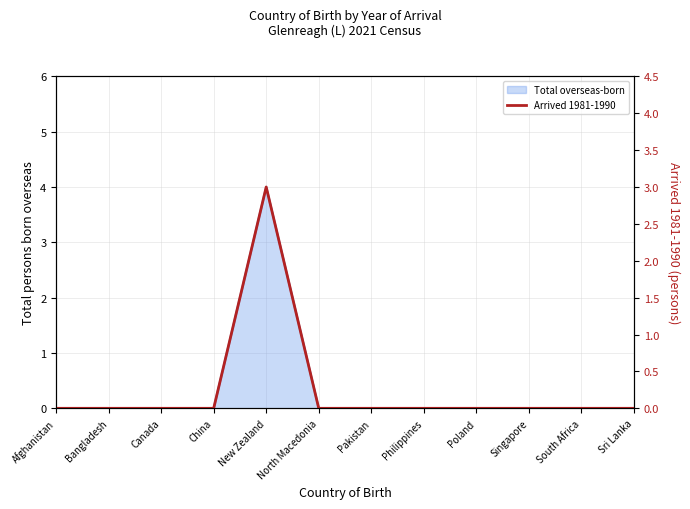

At which category does the data reach its first local peak?

New Zealand